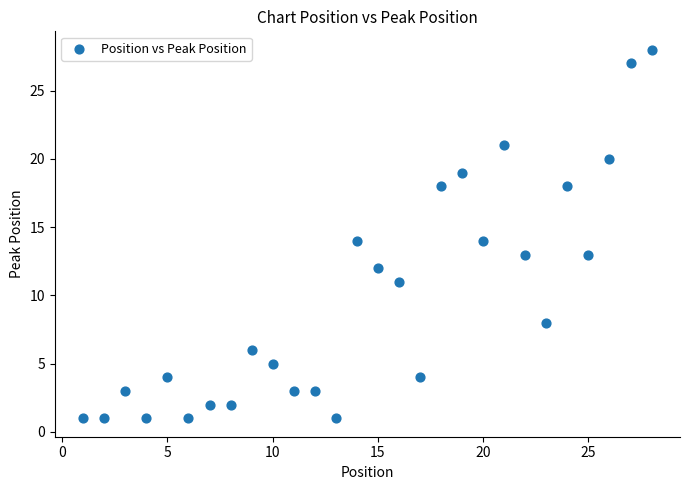

What is the range of Y values (max minus min)?

27